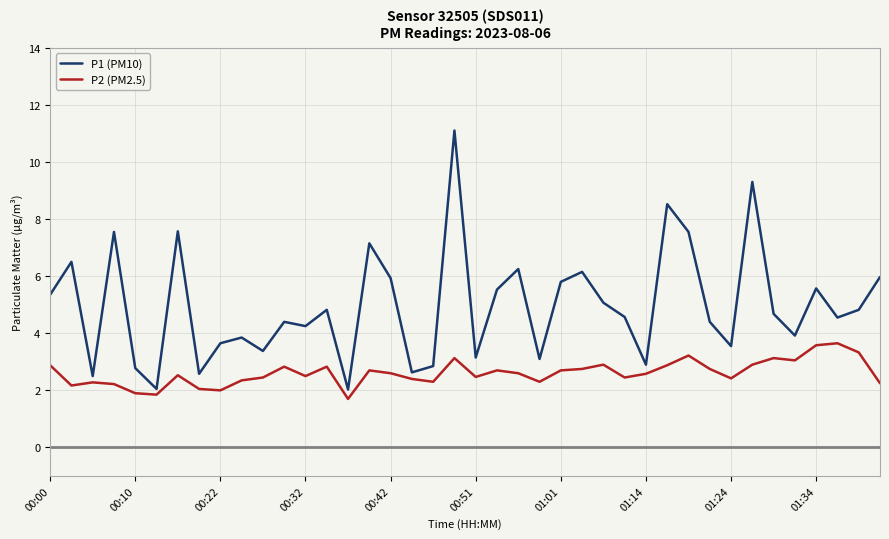

Which series has the largest range (max minus min)?

P1 (PM10)